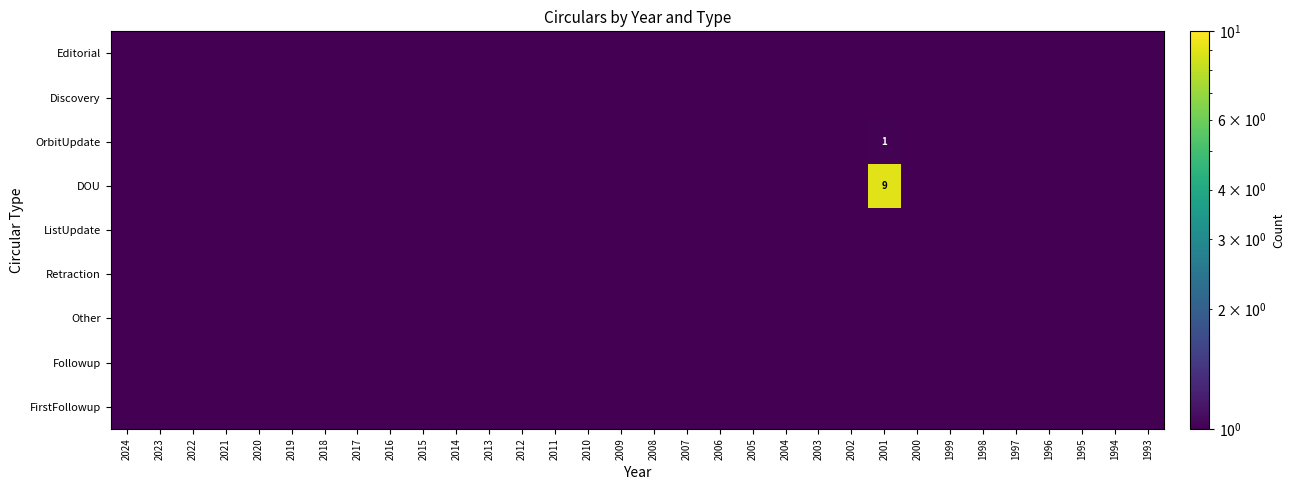

Count the number of categories in the chart.

32